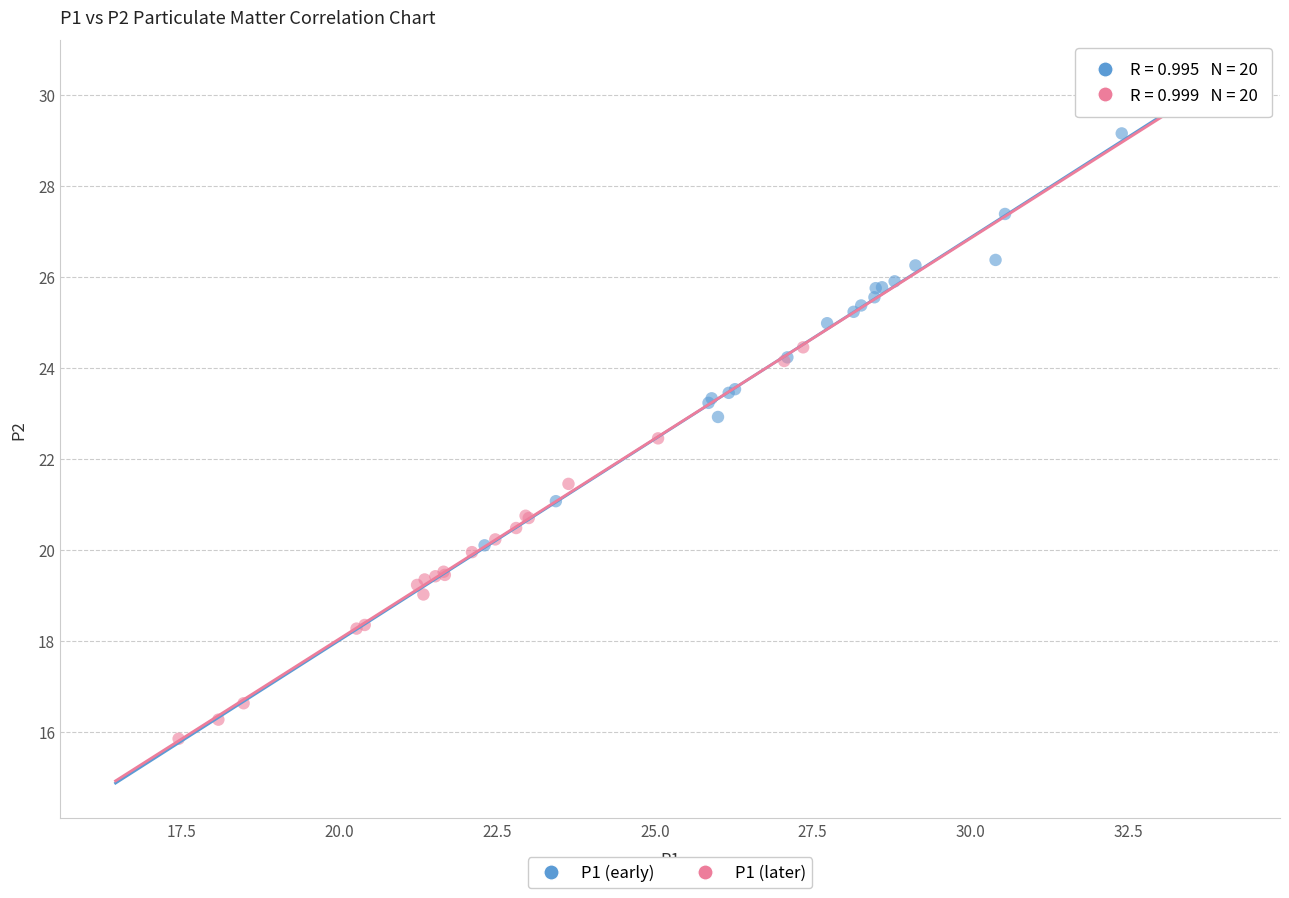

Which series reaches the minimum Y coordinate?

P1 (later)